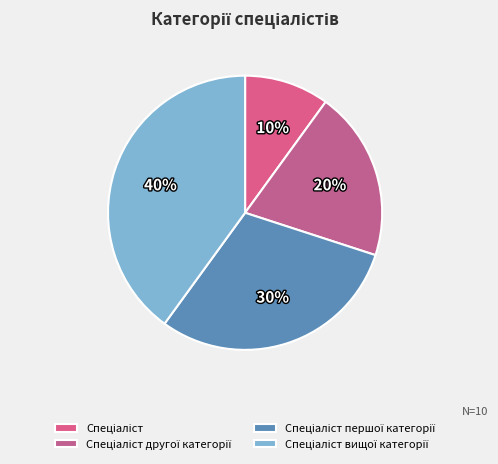

Does Спеціаліст account for over 50% of the chart?

No